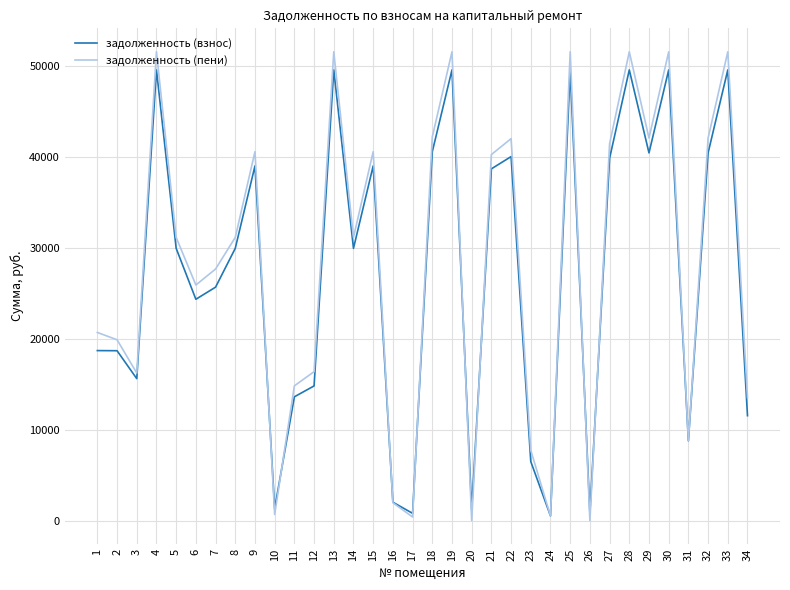

What is the difference between the задолженность (взнос) values at 23 and 20?

5296.8